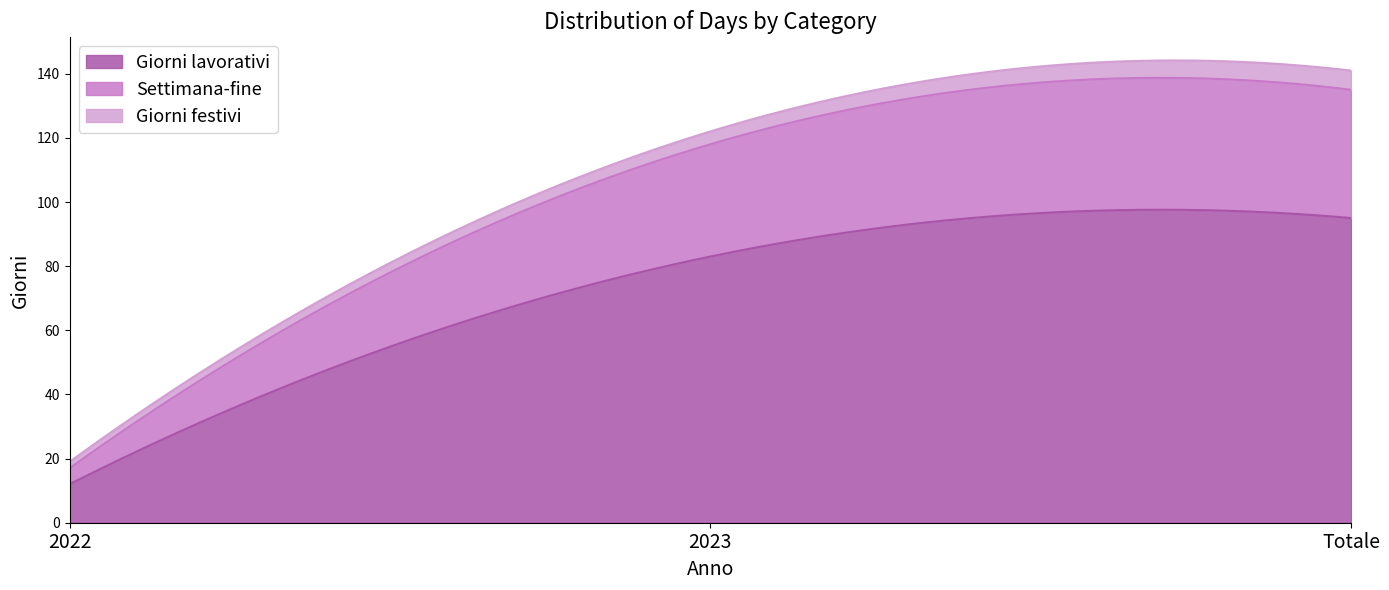

What is the minimum value for Giorni lavorativi?

12.0